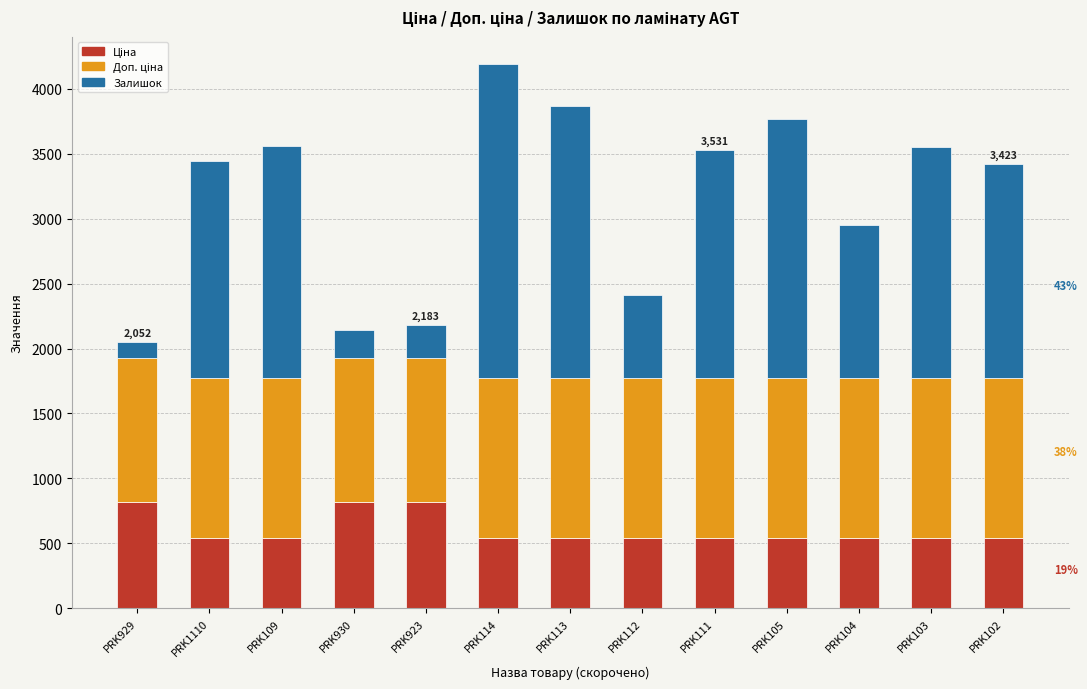

What is the total value across all series at PRK109?

3560.4